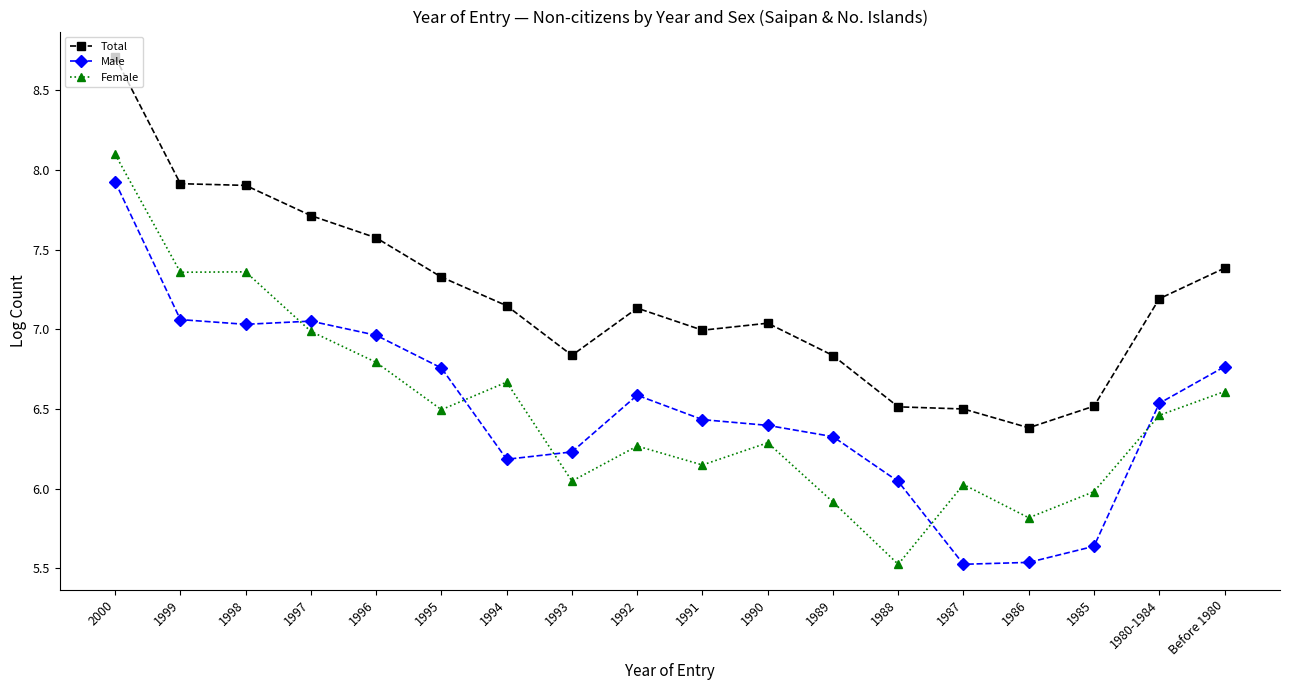

What is the minimum value for Total?

6.4